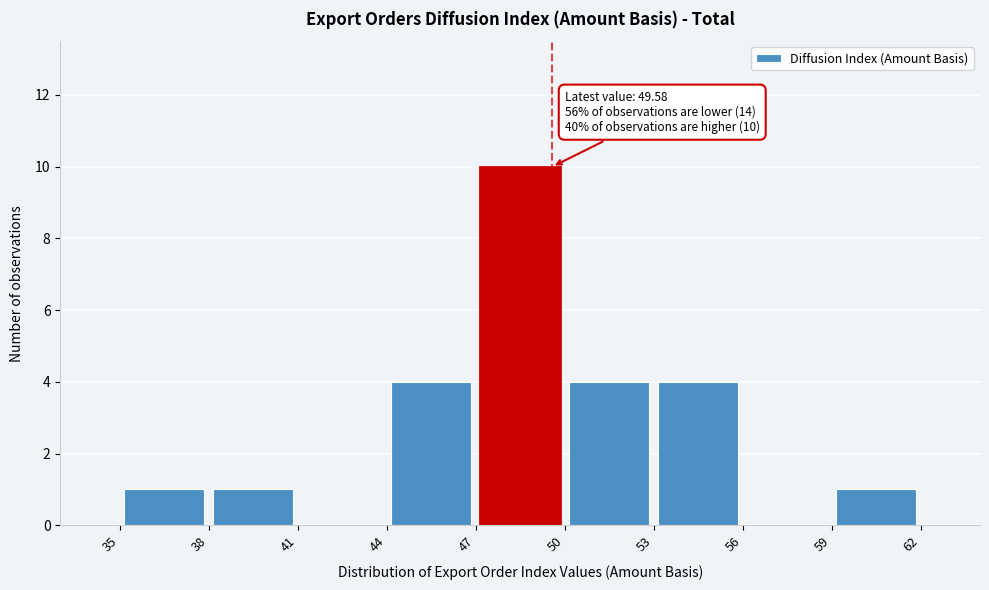

Which range on the x-axis has the tallest bar?

47 to 50